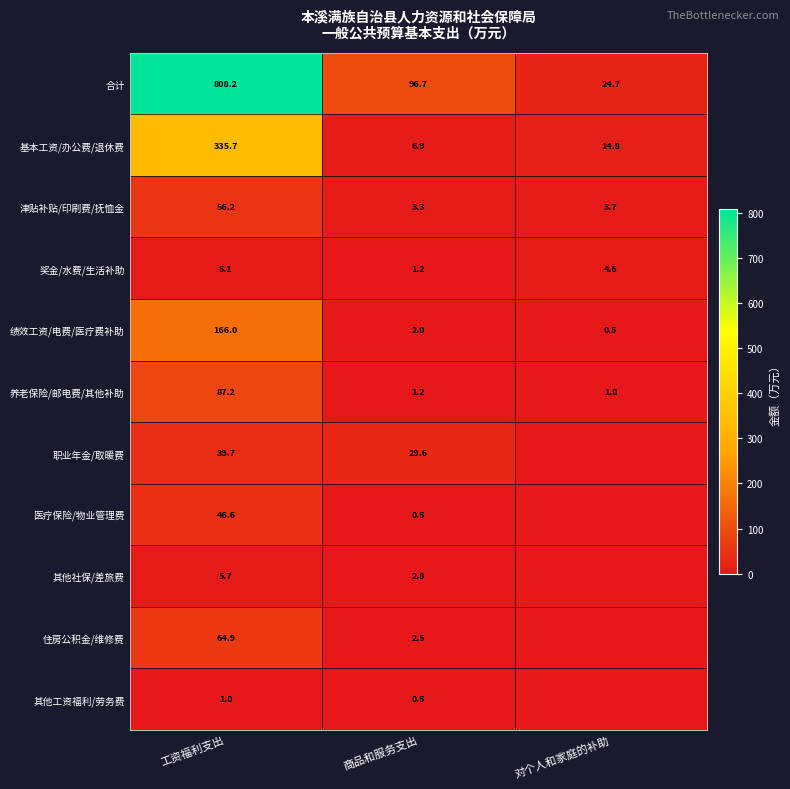

What is the difference between the 养老保险/邮电费/其他补助 values at 商品和服务支出 and 对个人和家庭的补助?

0.2